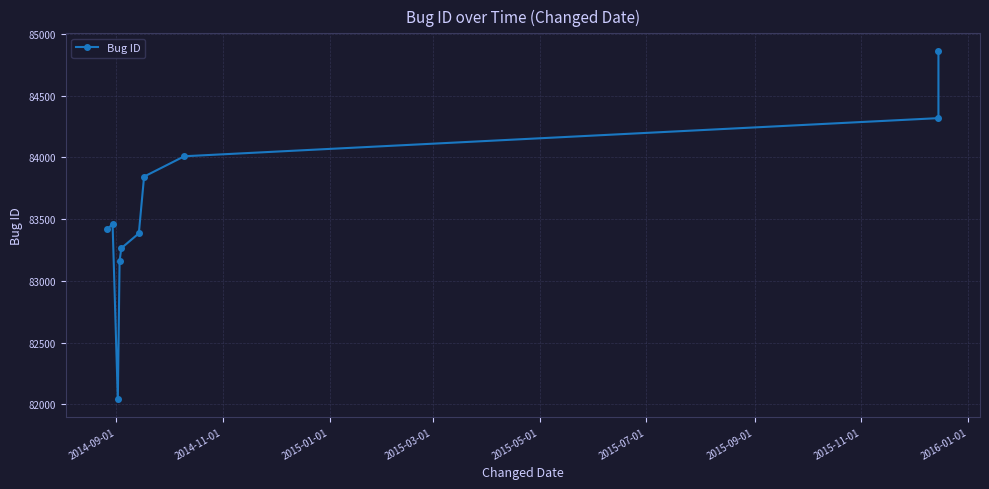

What is the difference between the maximum and minimum values?

2825